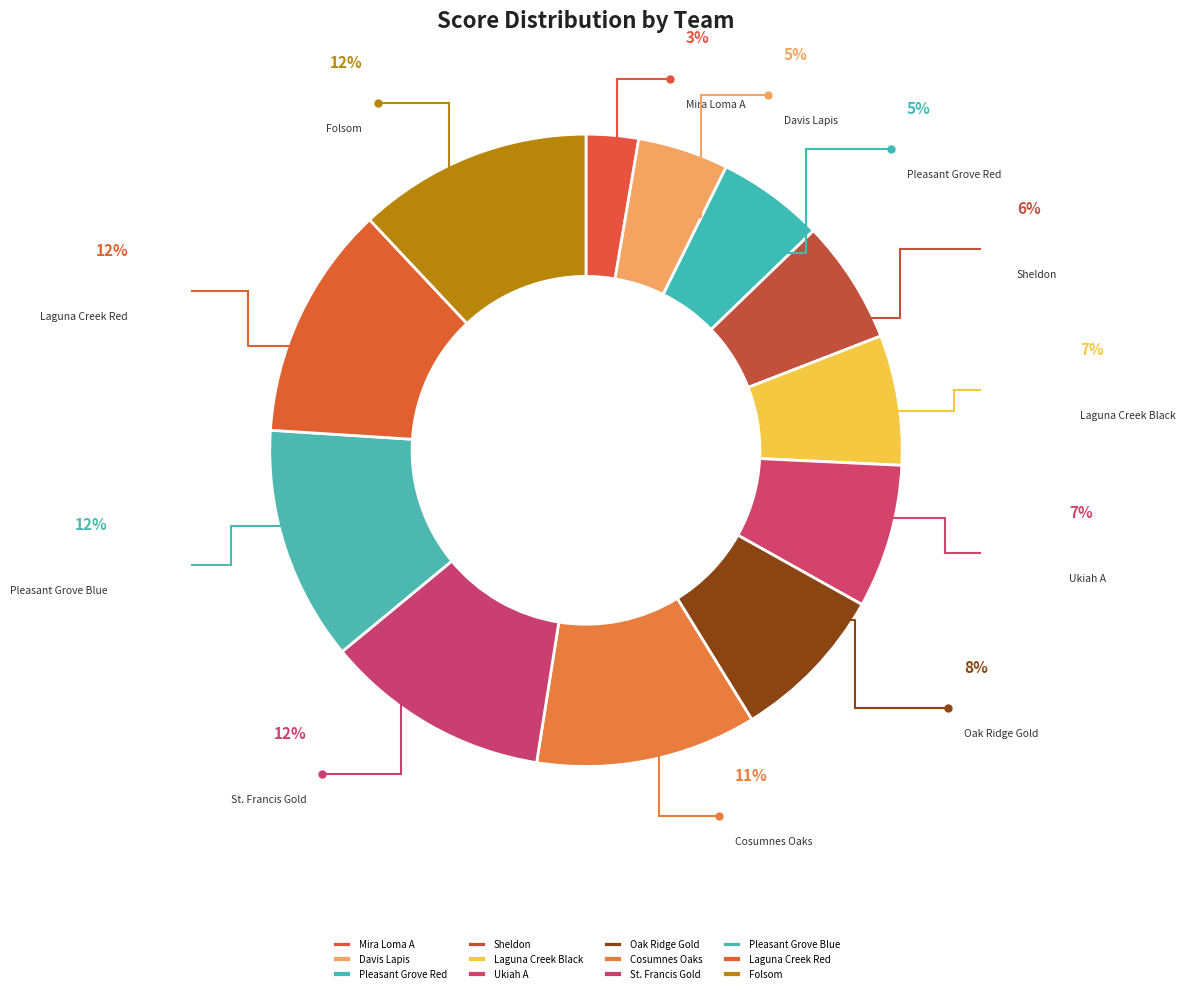

Rank the categories by value from lowest to highest.

Mira Loma A, Davis Lapis, Pleasant Grove Red, Sheldon, Laguna Creek Black, Ukiah A, Oak Ridge Gold, Cosumnes Oaks, St. Francis Gold, Pleasant Grove Blue, Laguna Creek Red, Folsom